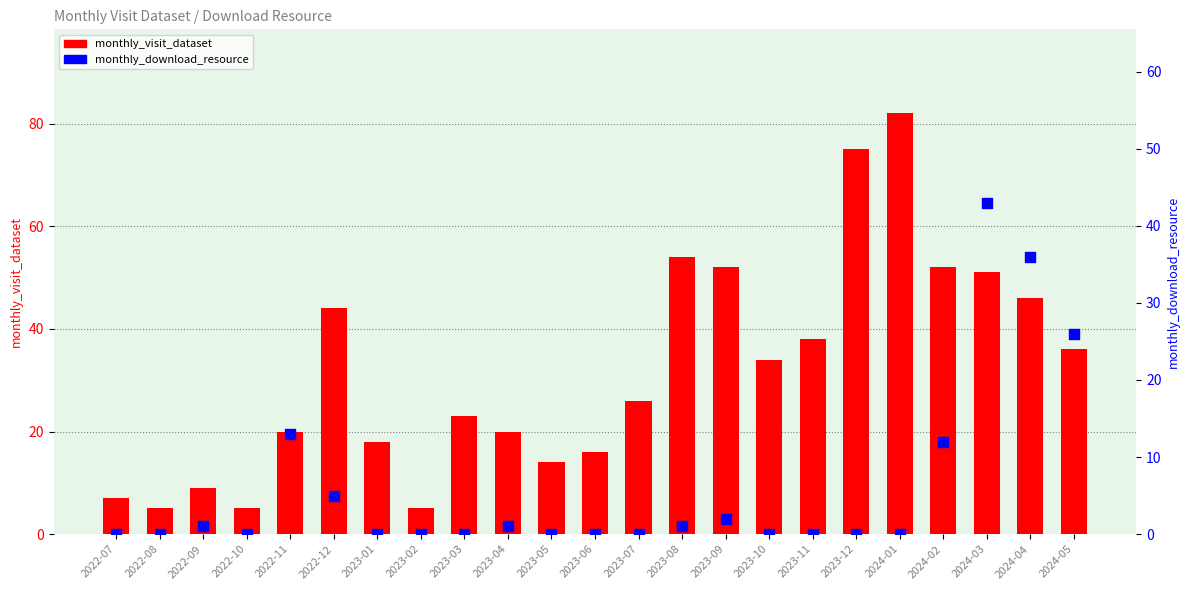

Which series has the largest total across all categories?

monthly_visit_dataset